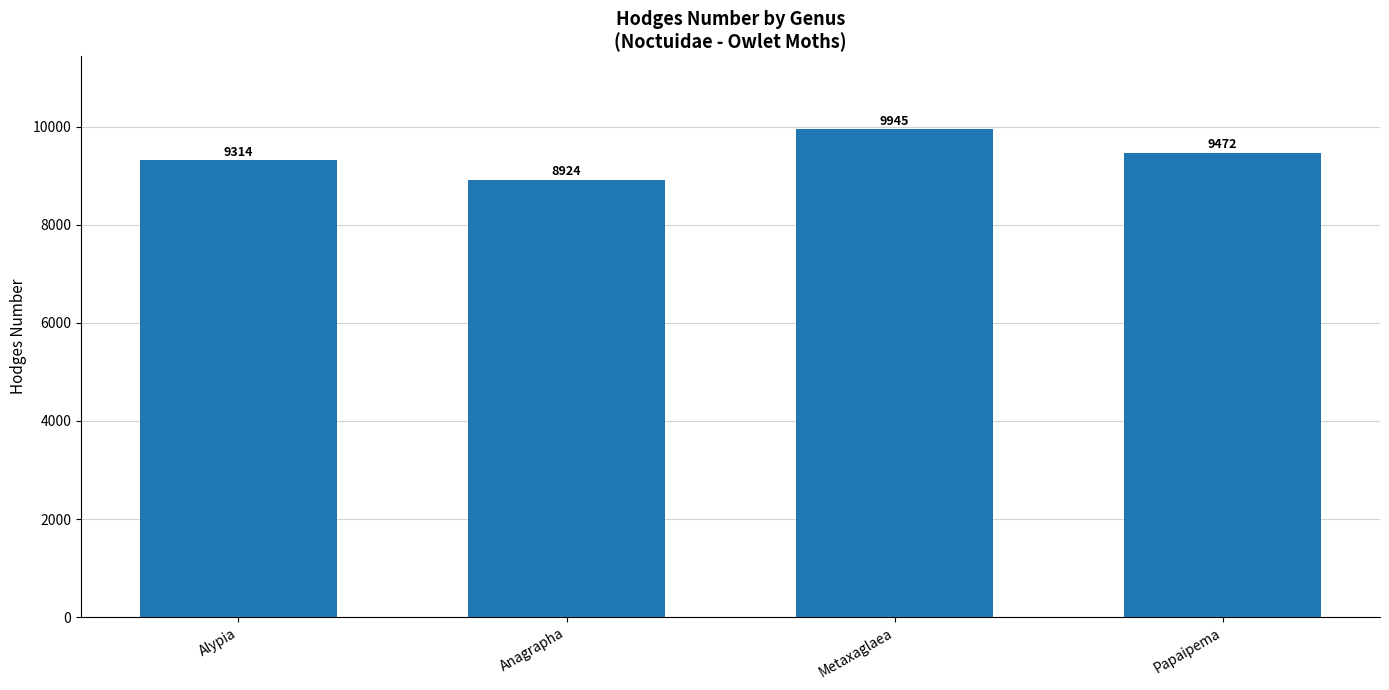

What is the change in value from Alypia to Anagrapha?

-390